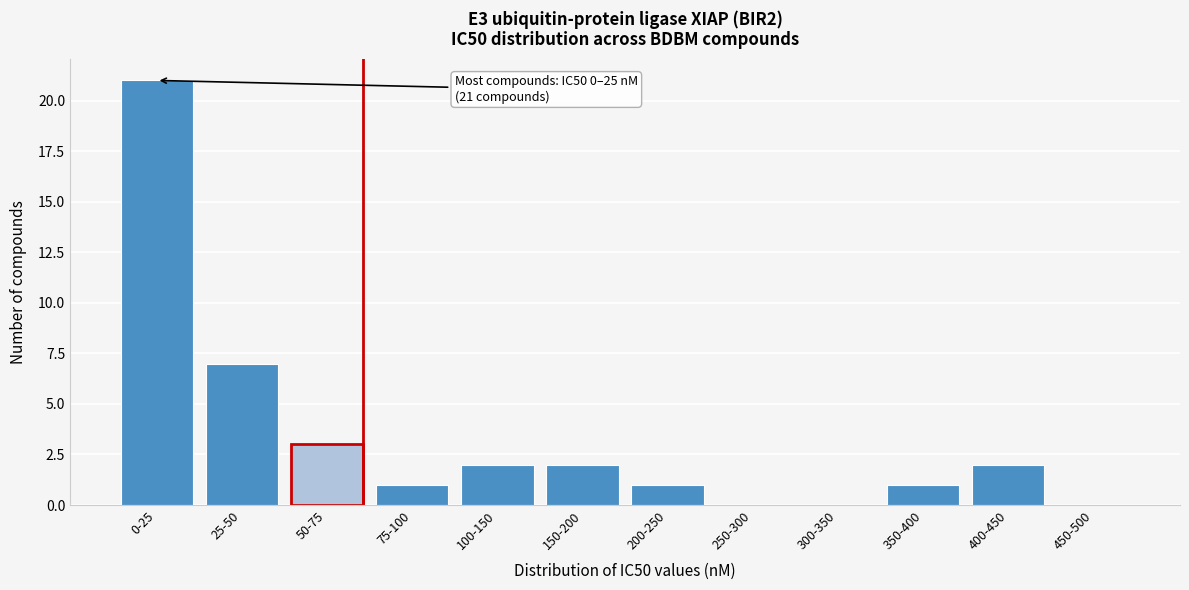

Reading left to right, what are all the values shown in this chart?

0-25=21	25-50=7	50-75=3	75-100=1	100-150=2	150-200=2	200-250=1	250-300=0	300-350=0	350-400=1	400-450=2	450-500=0